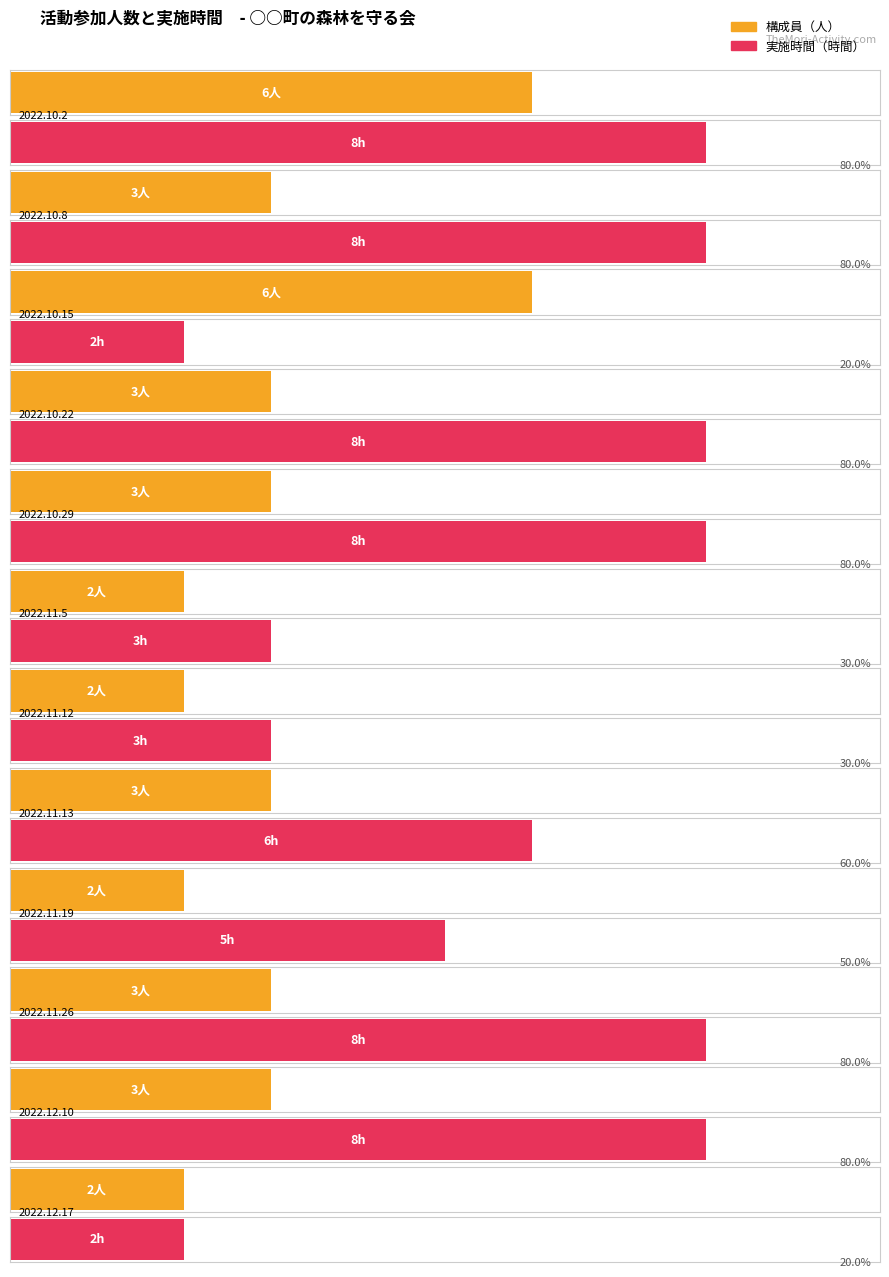

How many groups of bars are there?

12